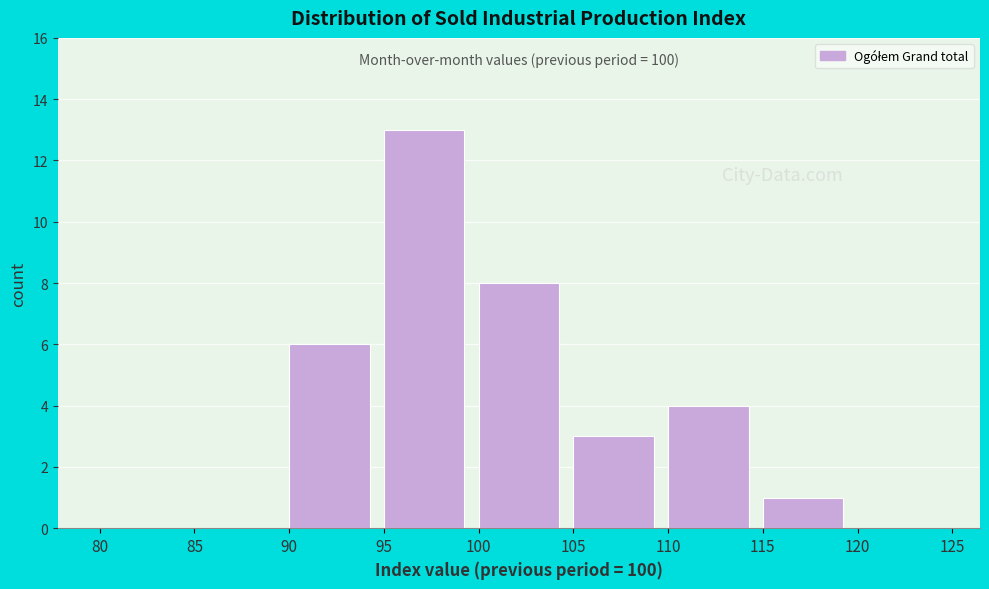

Over which range of the x-axis is the bar tallest?

95 to 100